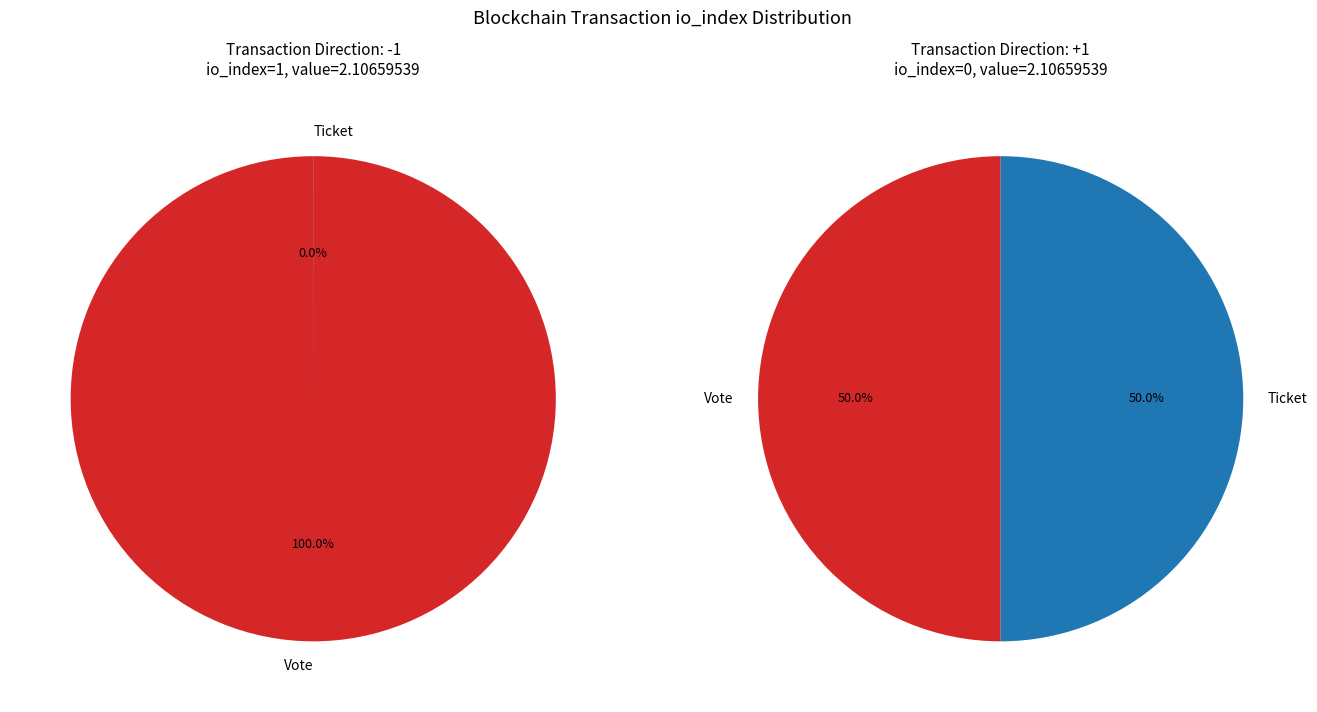

Is it true that Vote (io_index=1) is 90% of the pie?

False